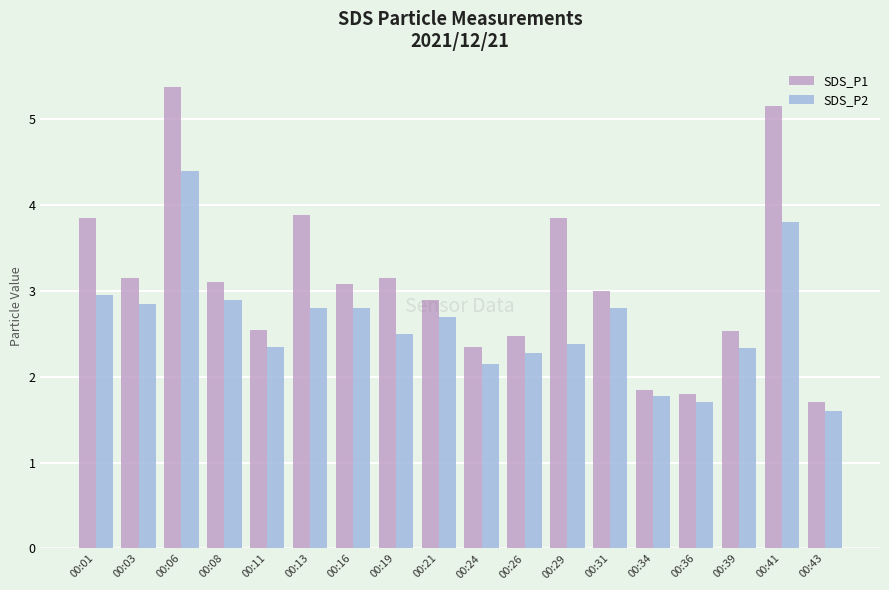

What is the value of the SDS_P2 bar at the 3rd from the left?

4.4